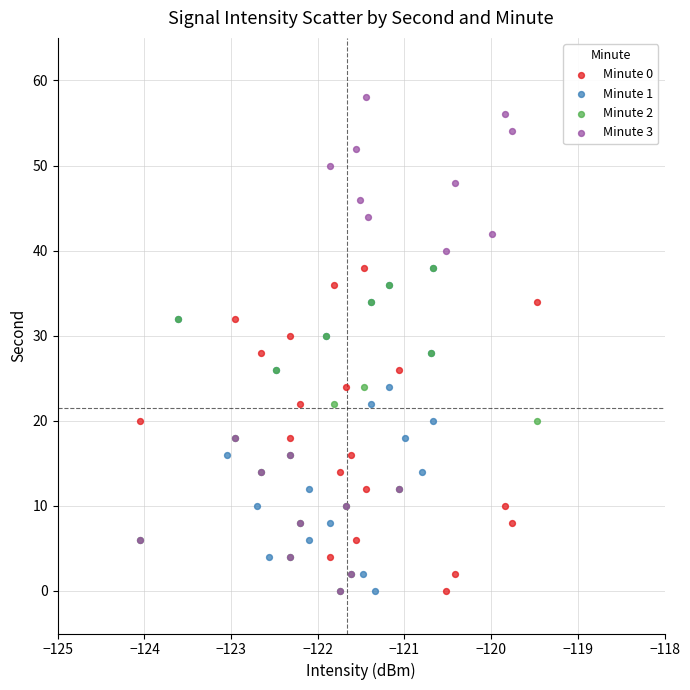

Which series reaches the maximum Y coordinate?

Minute 3